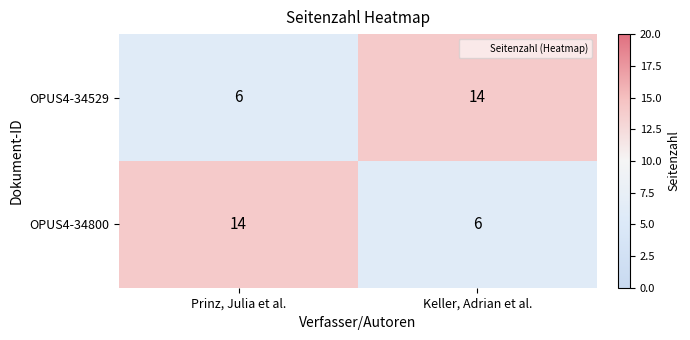

What is the smallest value displayed?

6